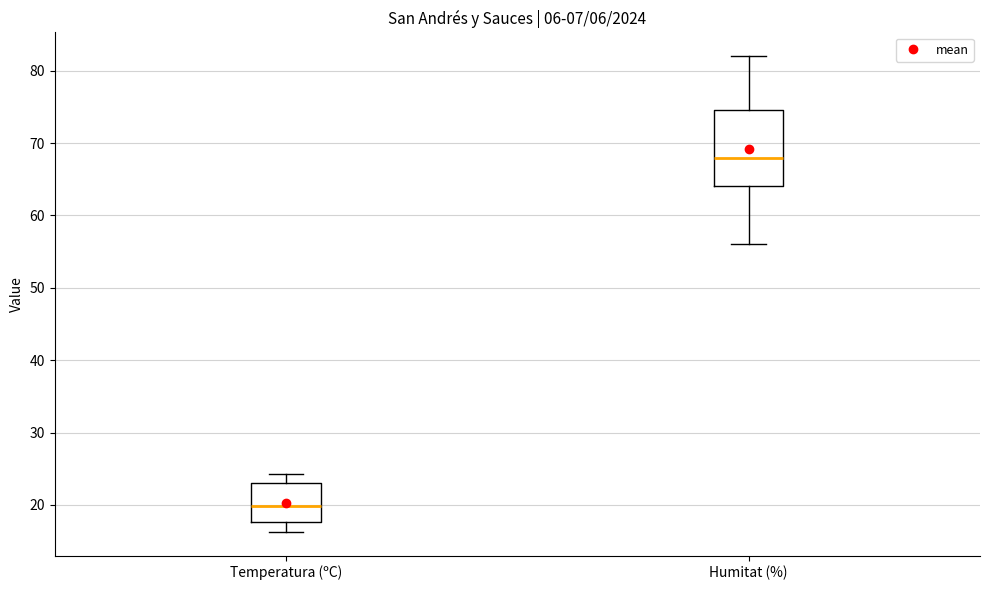

Reading left to right, read every box against the y-axis: the position of its median line, the range the box covers, and the ends of its whiskers. The values are not printed on the chart, so give them approximately, as read against the axis.

Temperatura (ºC): median 20, box 18 to 23, whiskers 16 to 24
Humitat (%): median 68, box 64 to 75, whiskers 56 to 82